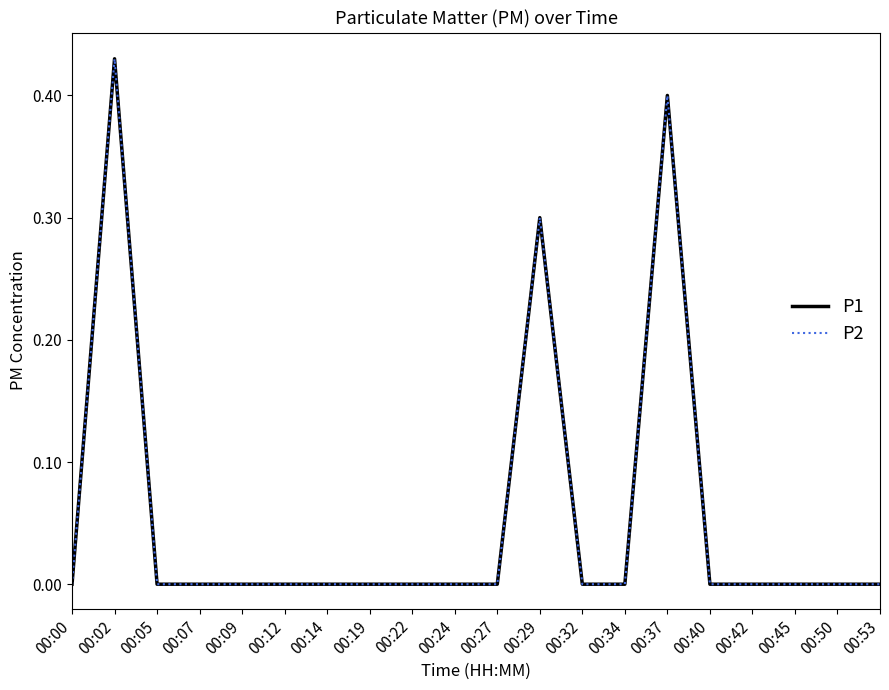

Reading left to right, extract all data points from this chart.

P1: 00:00=0.0	00:02=0.4	00:05=0.0	00:07=0.0	00:09=0.0	00:12=0.0	00:14=0.0	00:19=0.0	00:22=0.0	00:24=0.0	00:27=0.0	00:29=0.3	00:32=0.0	00:34=0.0	00:37=0.4	00:40=0.0	00:42=0.0	00:45=0.0	00:50=0.0	00:53=0.0
P2: 00:00=0.0	00:02=0.4	00:05=0.0	00:07=0.0	00:09=0.0	00:12=0.0	00:14=0.0	00:19=0.0	00:22=0.0	00:24=0.0	00:27=0.0	00:29=0.3	00:32=0.0	00:34=0.0	00:37=0.4	00:40=0.0	00:42=0.0	00:45=0.0	00:50=0.0	00:53=0.0